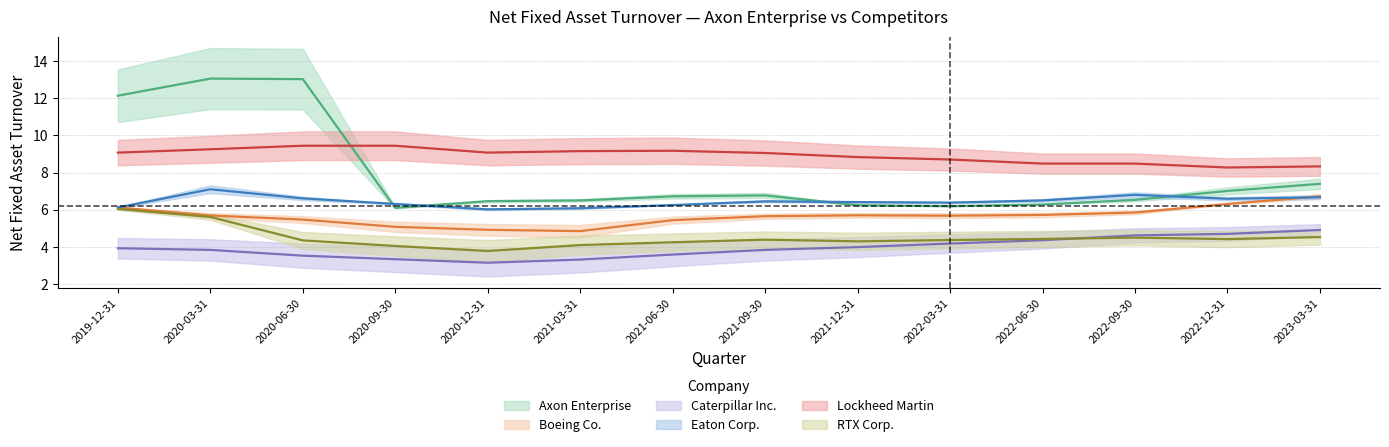

What is the average value of the Lockheed Martin series?

8.9